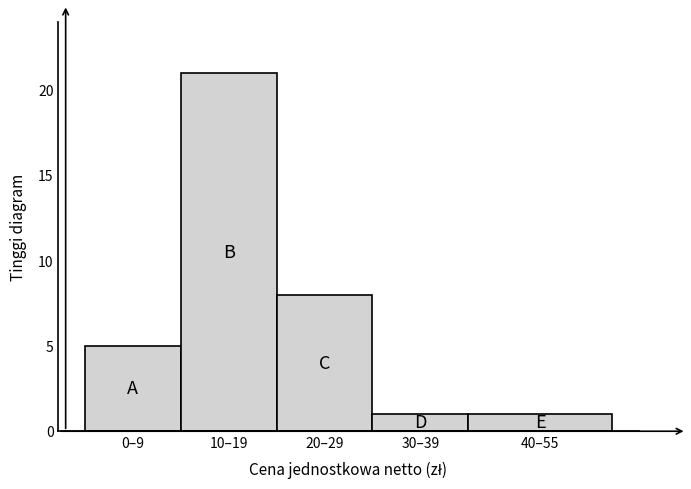

Reading left to right, transcribe all the data shown in this chart.

5	21	8	1	1